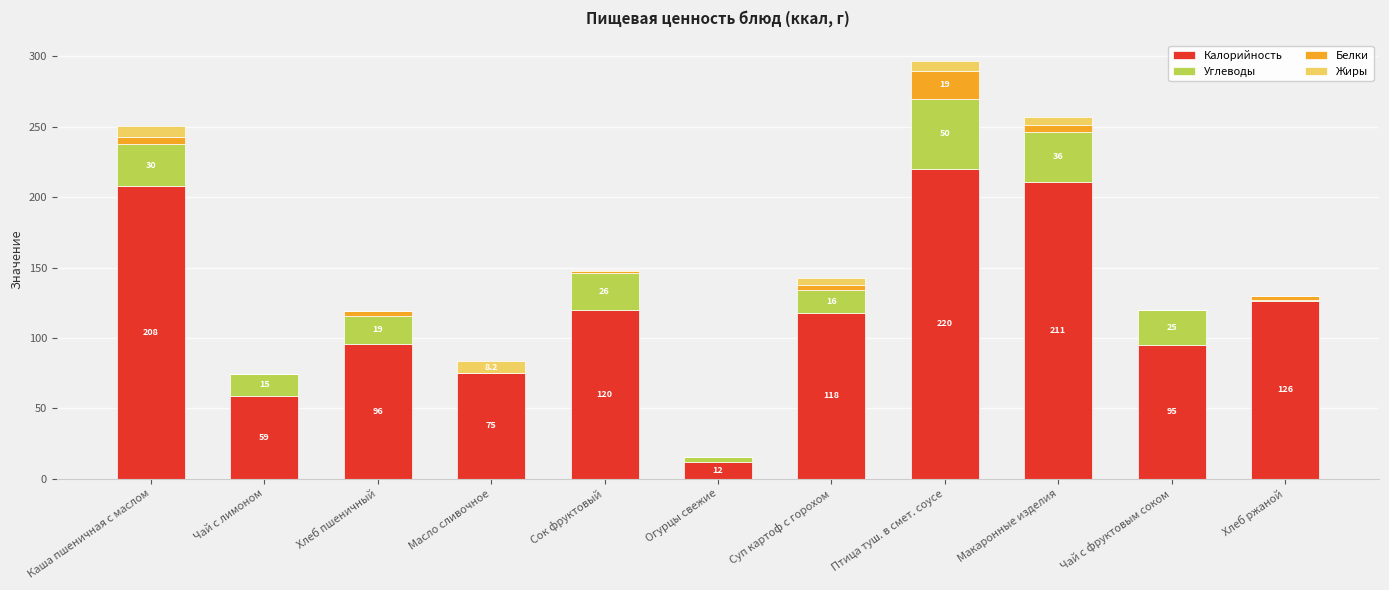

True or false: Калорийность has a value of 45.2 at Сок фруктовый.

False